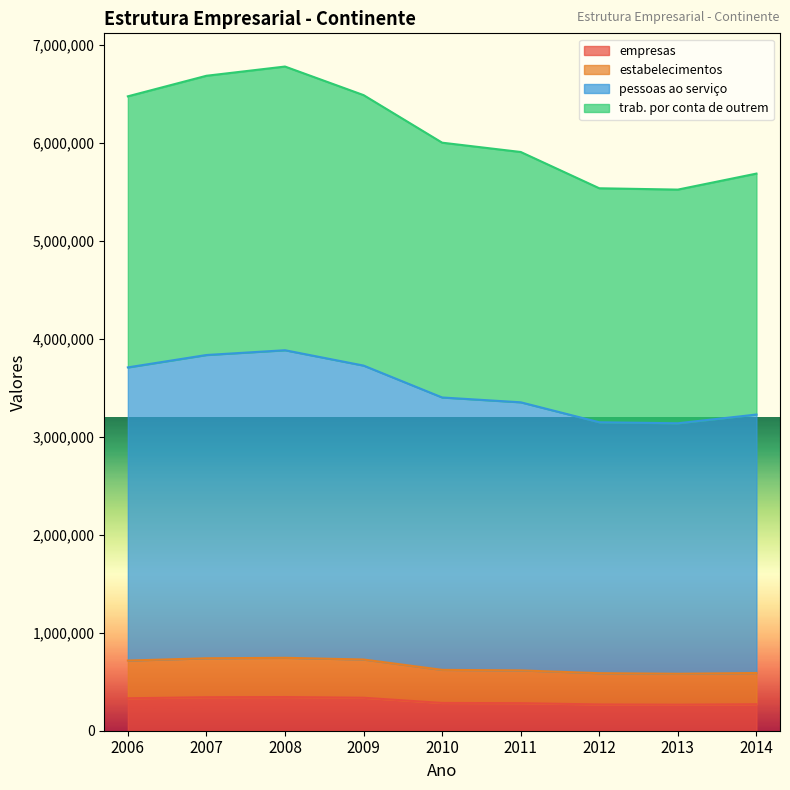

True or false: empresas and estabelecimentos cross at least once.

False